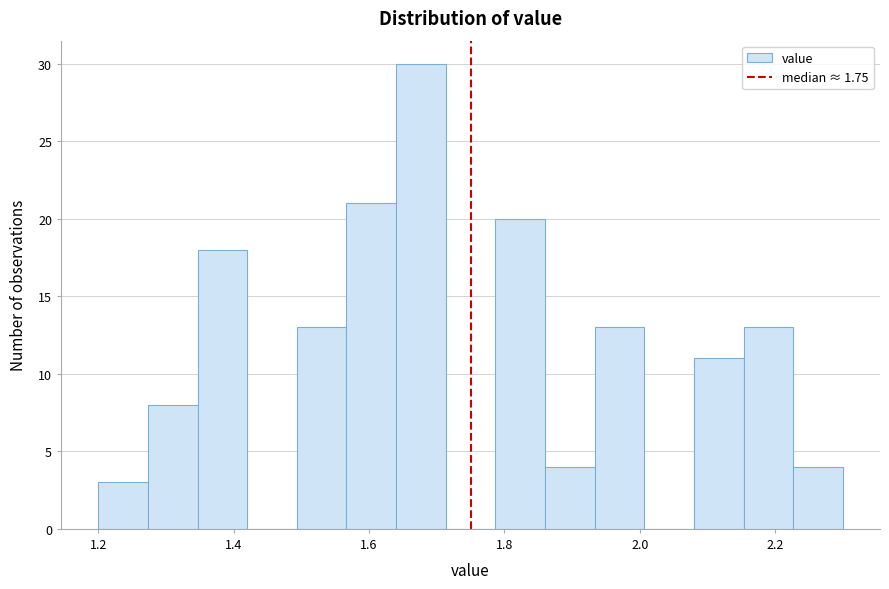

Read against the x-axis, roughly where is the centre of the tallest bar?

1.68